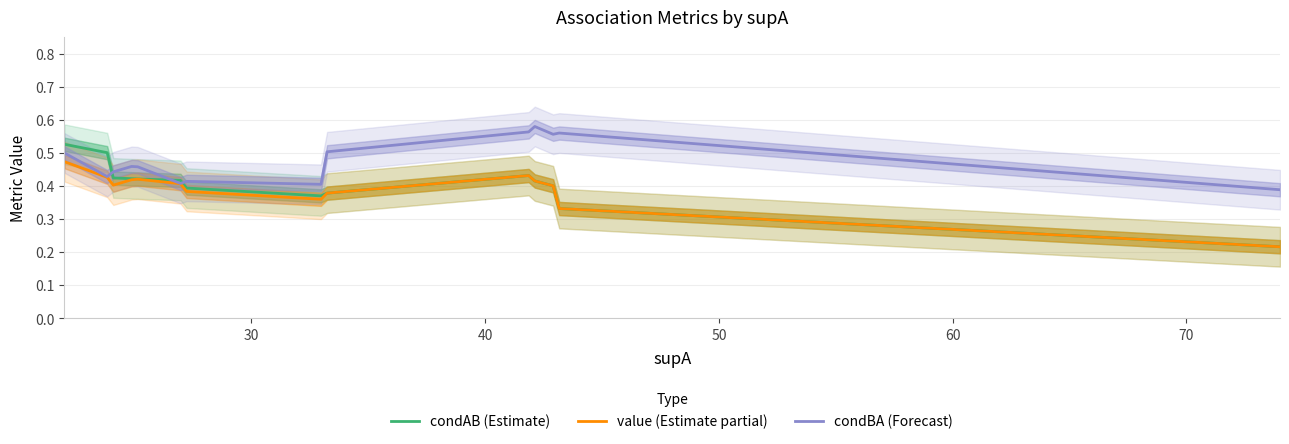

Which series has the widest spread of values?

condAB